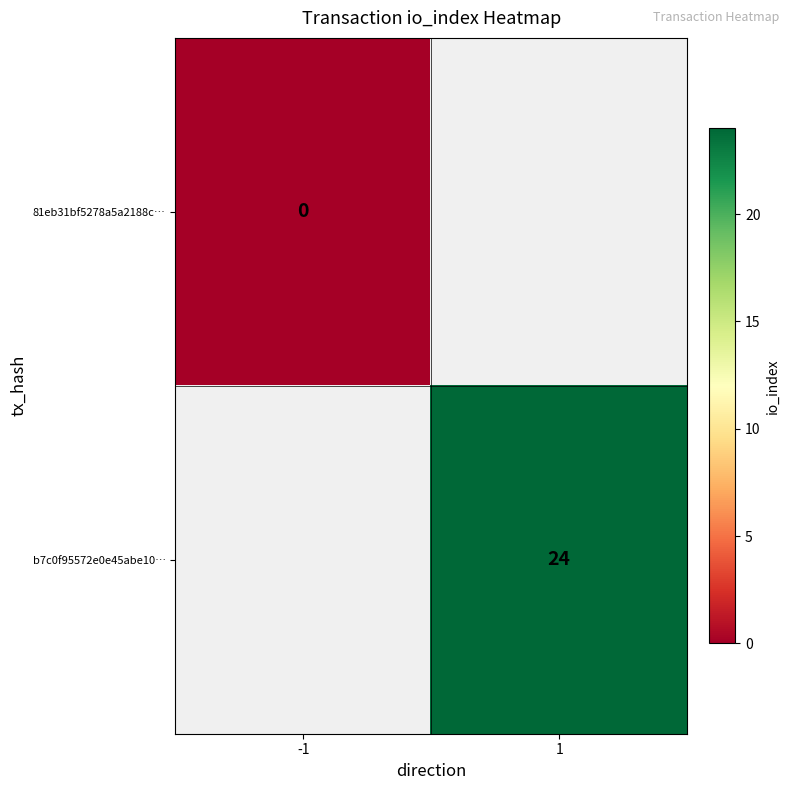

Count the number of data series in this chart.

2